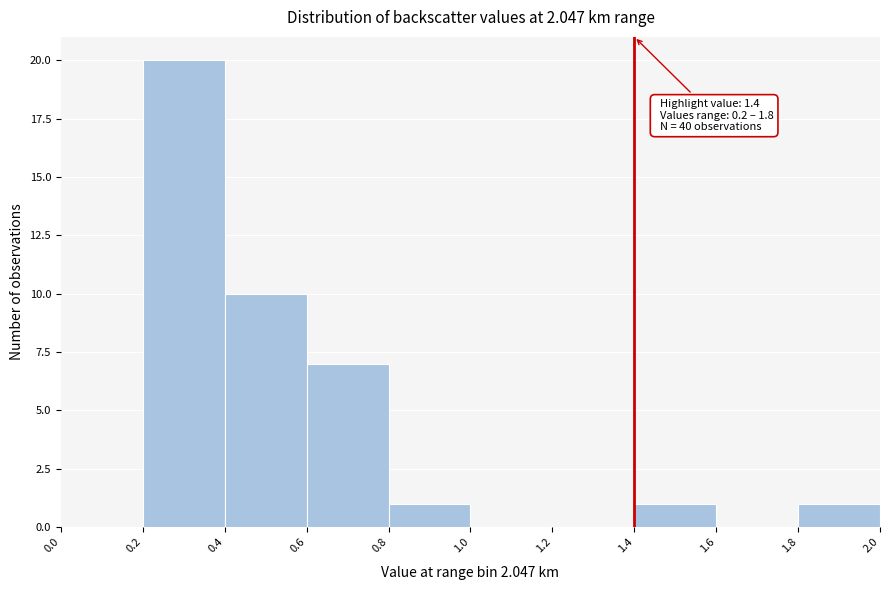

Over which range of the x-axis is the bar tallest?

0.2 to 0.4